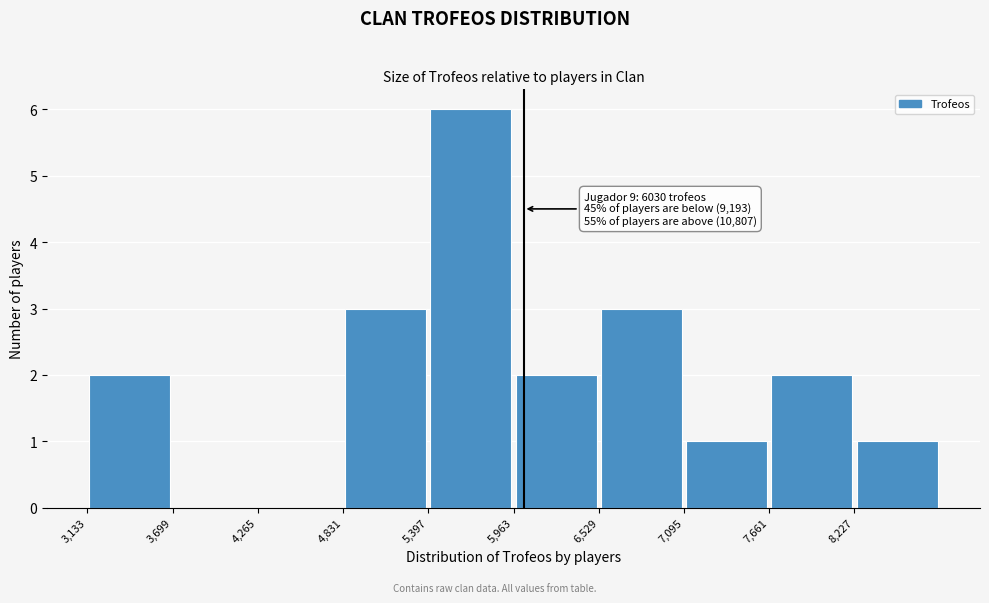

Over which range of the x-axis is the bar tallest?

5400 to 6000